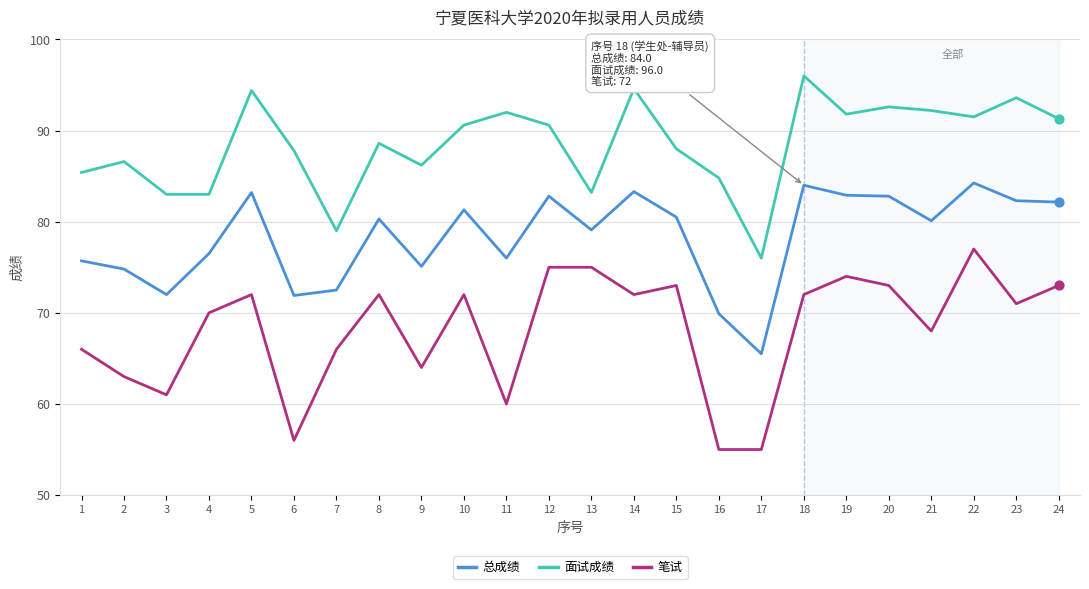

Which series has the largest total across all categories?

面试成绩